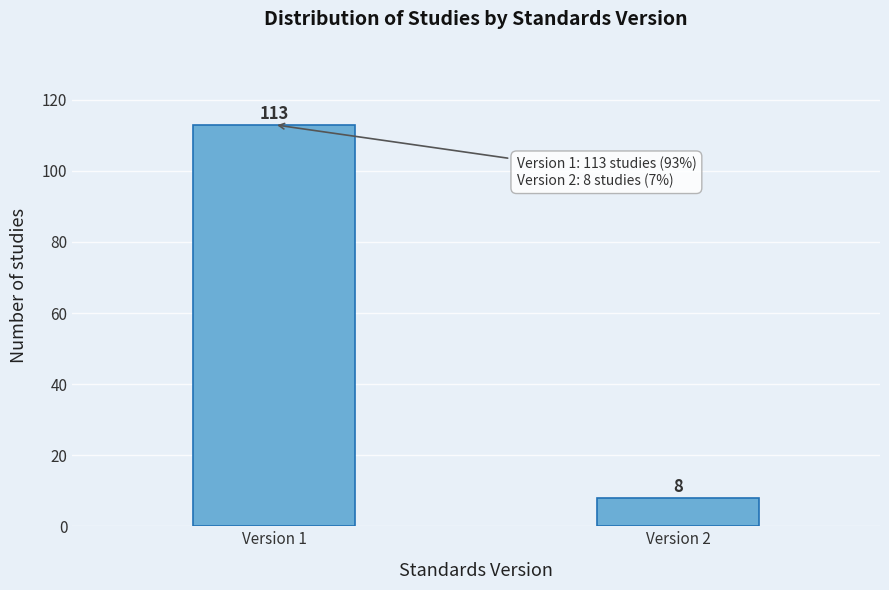

Reading left to right, transcribe all the data shown in this chart.

113	8